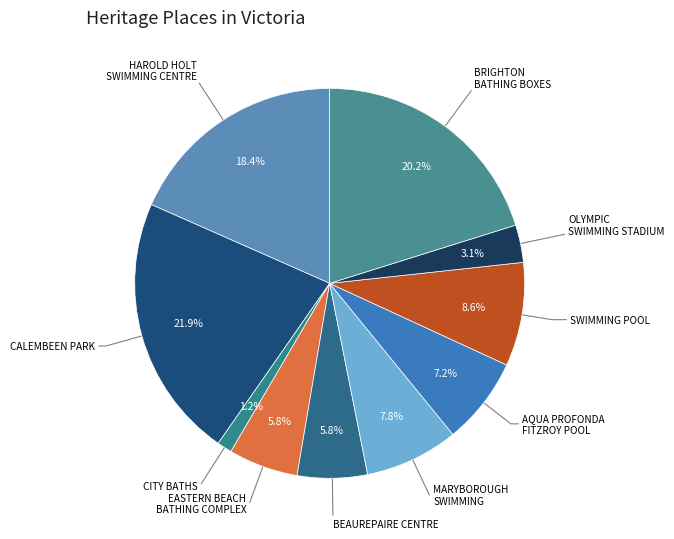

Is there a majority slice in this chart?

No